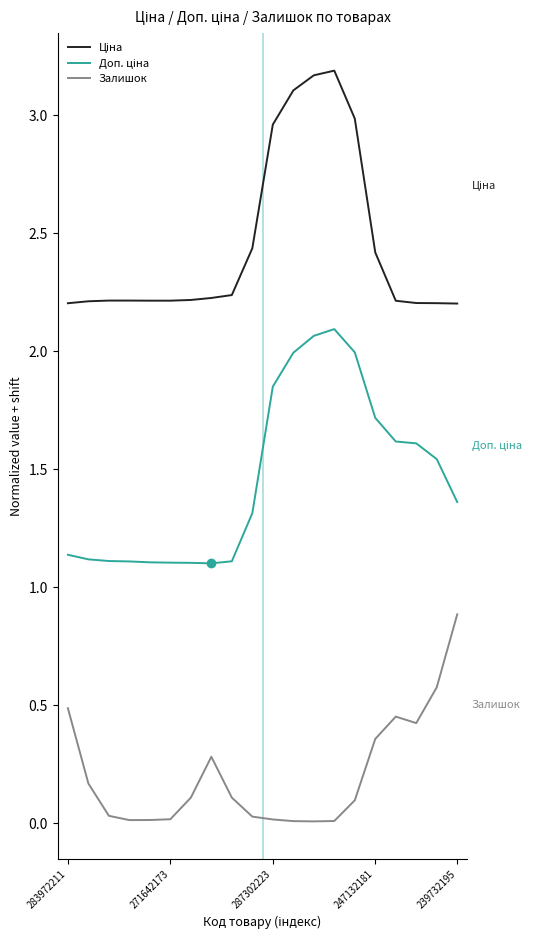

Is this an area chart (filled region under the line)?

No